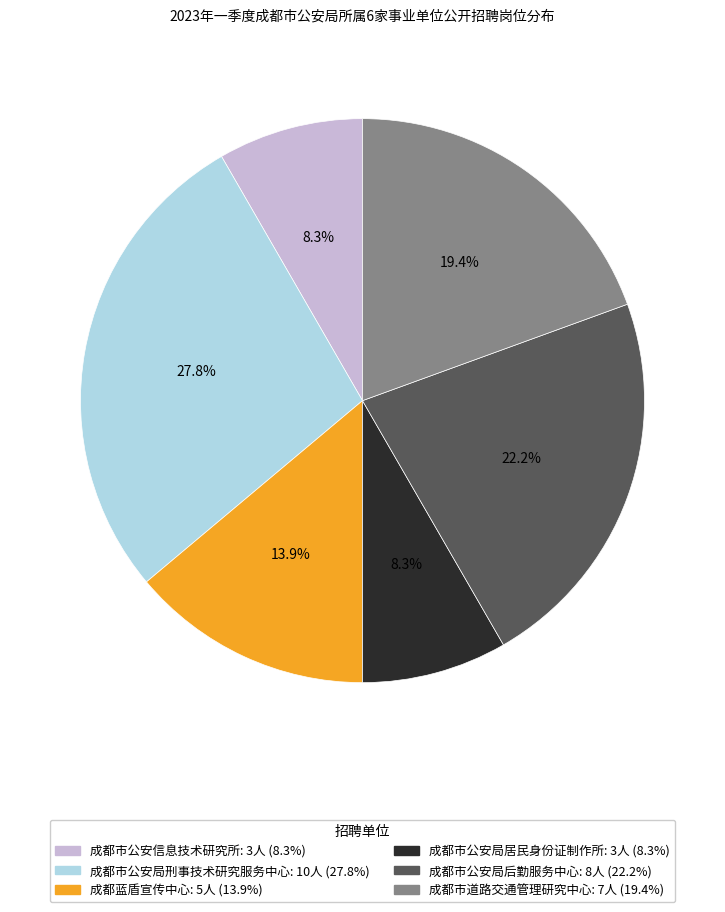

Is 成都蓝盾宣传中心 the majority of the pie?

No